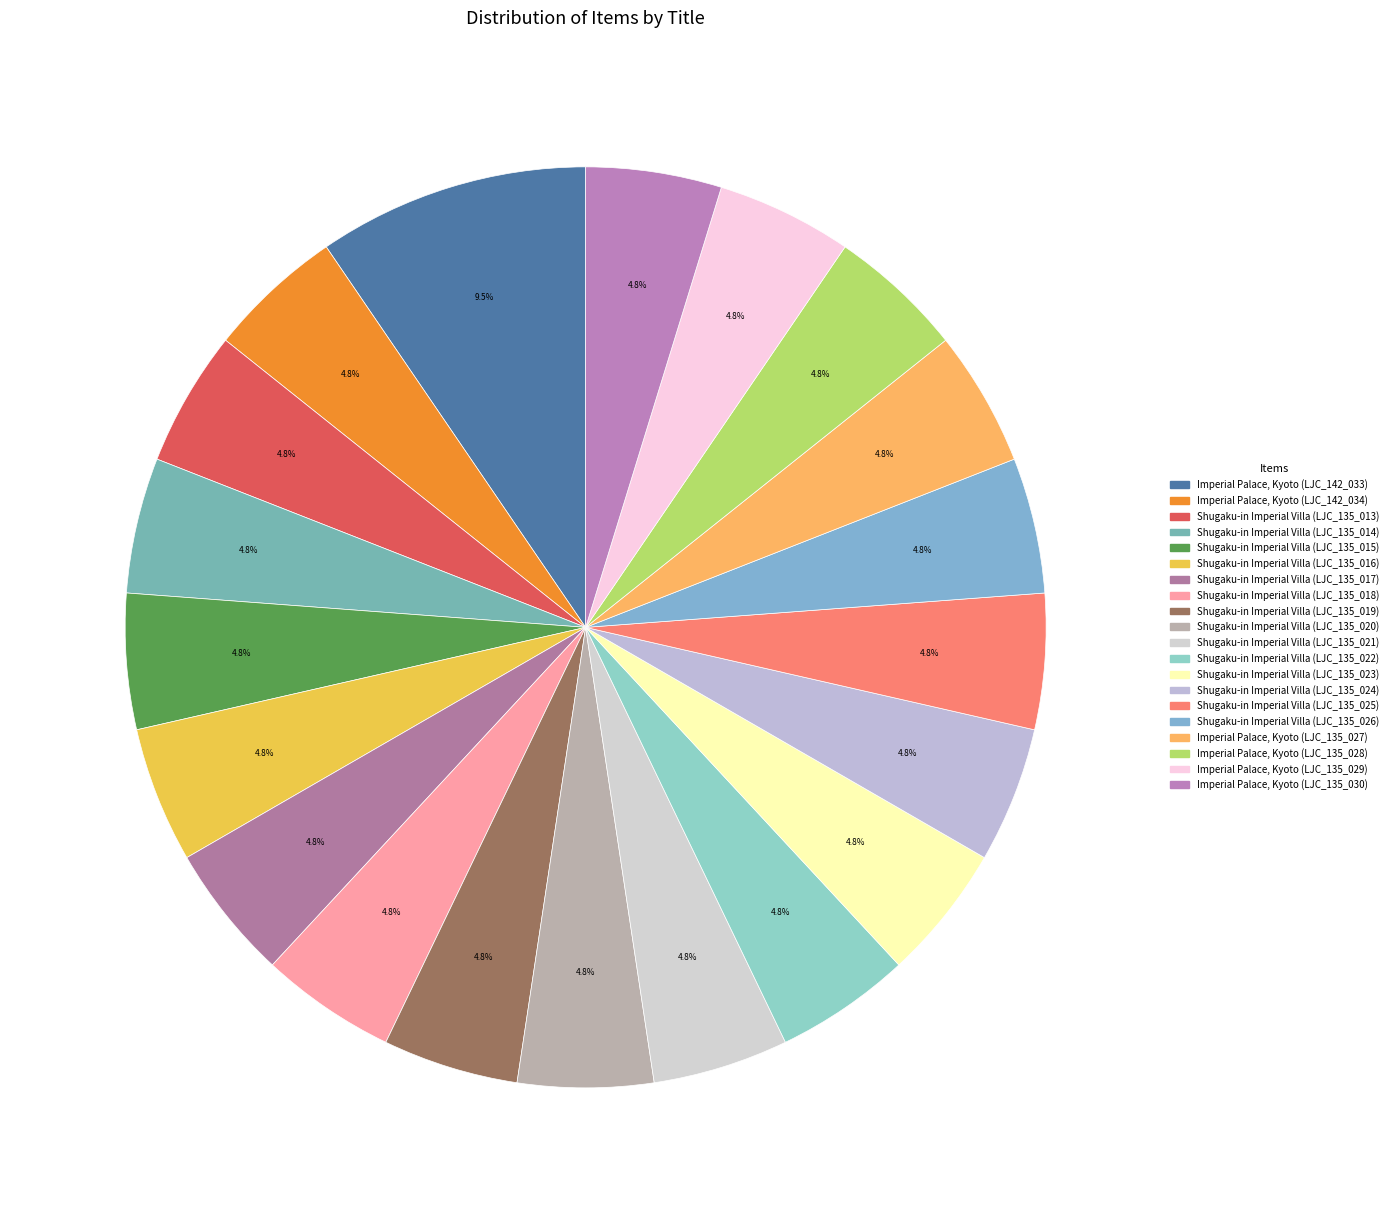

Rank the categories by value from highest to lowest.

Imperial Palace, Kyoto (LJC_142_033), Imperial Palace, Kyoto (LJC_142_034), Shugaku-in Imperial Villa (LJC_135_013), Shugaku-in Imperial Villa (LJC_135_014), Shugaku-in Imperial Villa (LJC_135_015), Shugaku-in Imperial Villa (LJC_135_016), Shugaku-in Imperial Villa (LJC_135_017), Shugaku-in Imperial Villa (LJC_135_018), Shugaku-in Imperial Villa (LJC_135_019), Shugaku-in Imperial Villa (LJC_135_020), Shugaku-in Imperial Villa (LJC_135_021), Shugaku-in Imperial Villa (LJC_135_022), Shugaku-in Imperial Villa (LJC_135_023), Shugaku-in Imperial Villa (LJC_135_024), Shugaku-in Imperial Villa (LJC_135_025), Shugaku-in Imperial Villa (LJC_135_026), Imperial Palace, Kyoto (LJC_135_027), Imperial Palace, Kyoto (LJC_135_028), Imperial Palace, Kyoto (LJC_135_029), Imperial Palace, Kyoto (LJC_135_030)